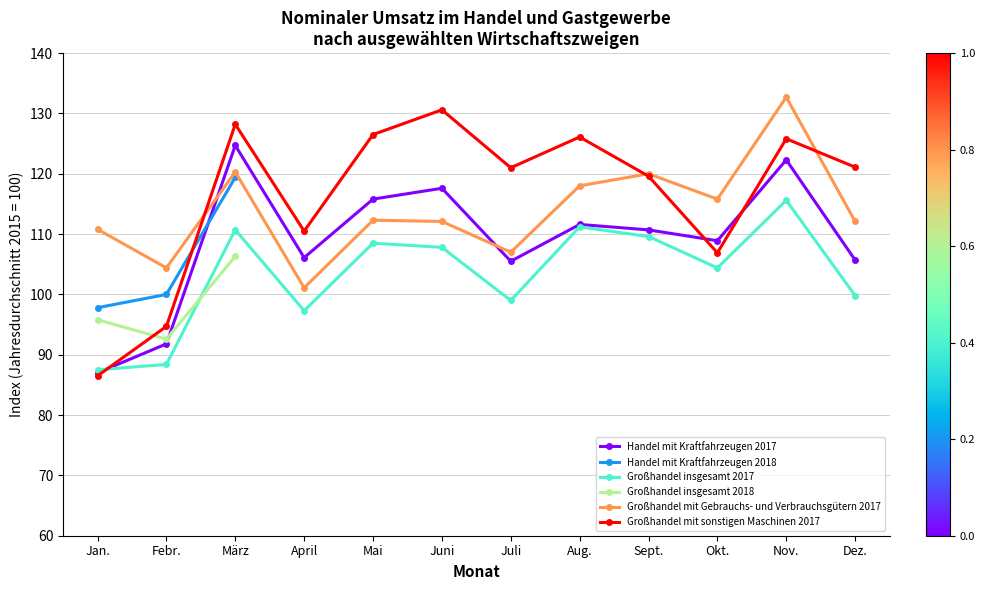

Which series has the largest total across all categories?

Großhandel mit sonstigen Maschinen 2017